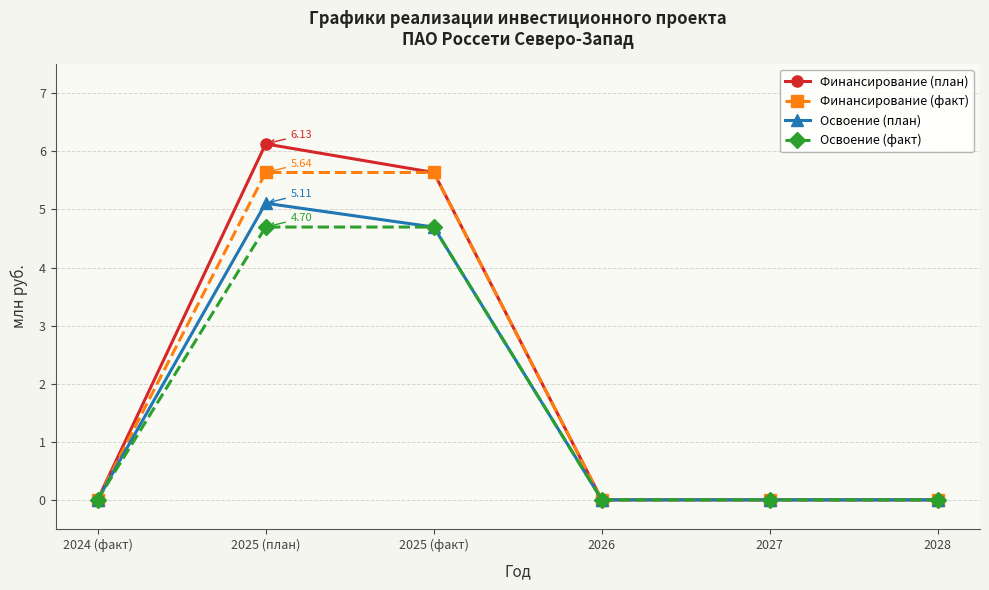

What are all the series names shown in the legend?

Финансирование (план), Финансирование (факт), Освоение (план), Освоение (факт)